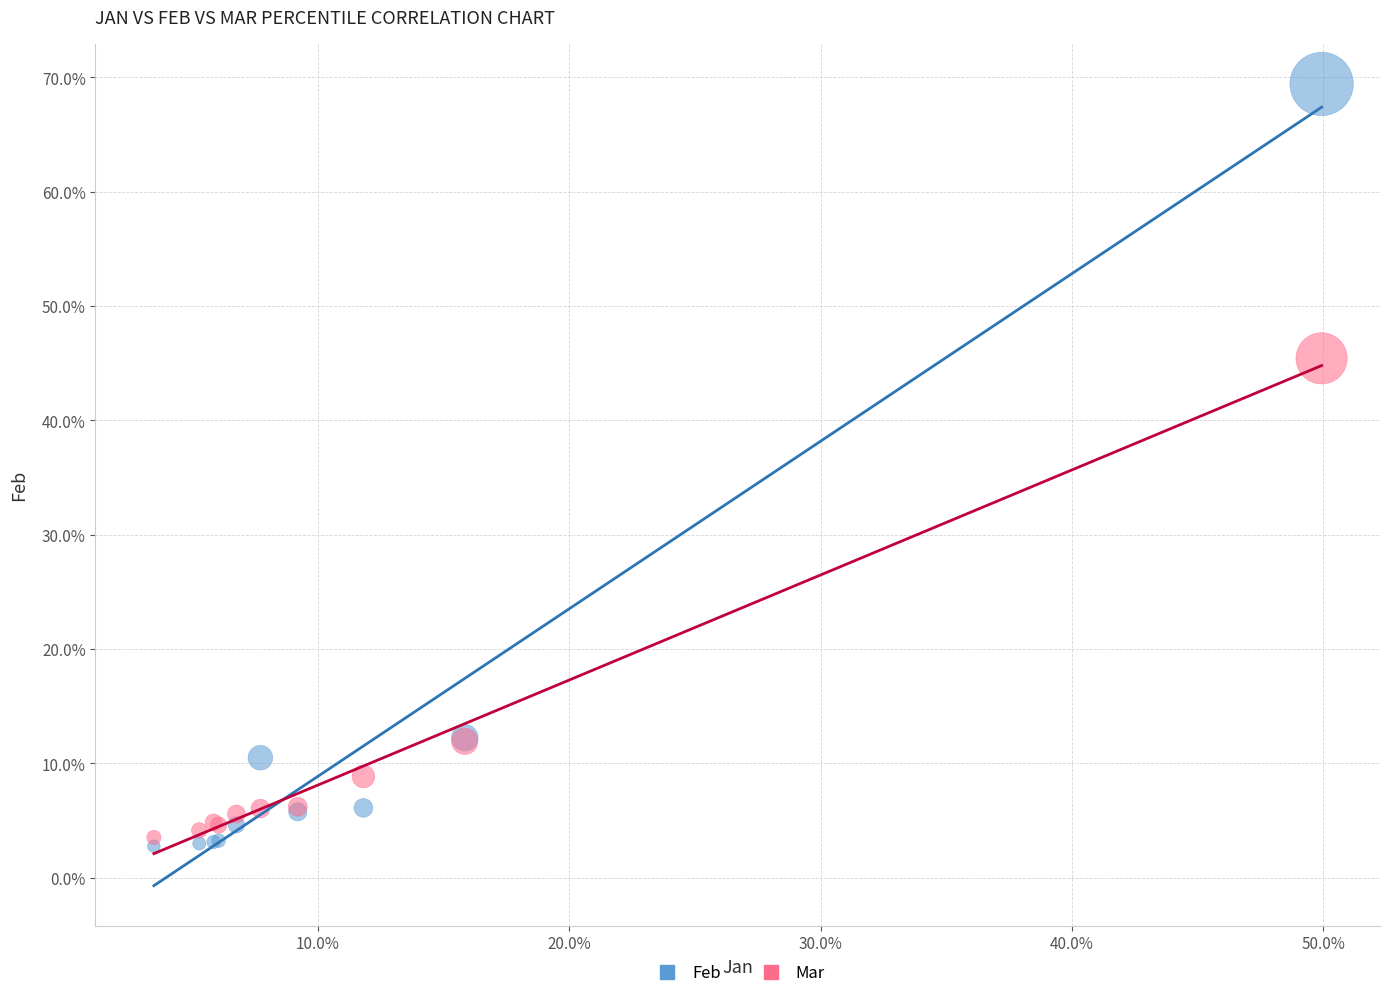

Which series reaches the maximum Y coordinate?

Feb